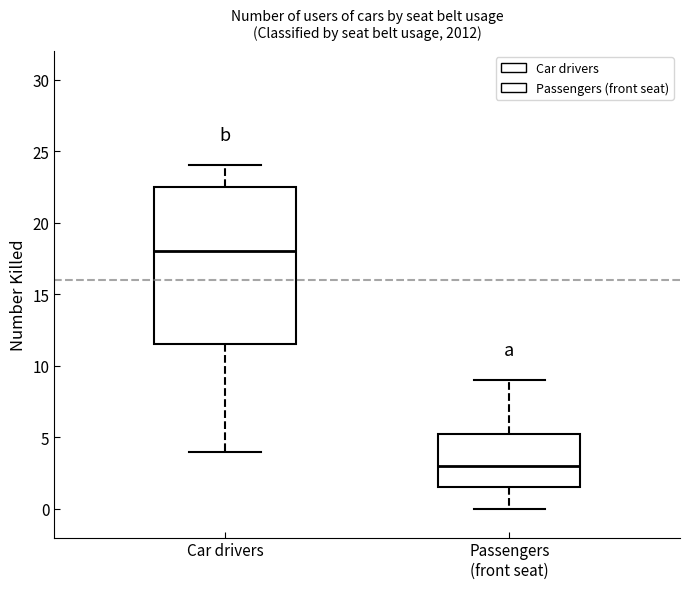

Reading left to right, read every box against the y-axis: the position of its median line, the range the box covers, and the ends of its whiskers. The values are not printed on the chart, so give them approximately, as read against the axis.

Car drivers: median 18.0, box 11.5 to 22.5, whiskers 4.0 to 24.0
Passengers (front seat): median 3.0, box 1.5 to 5.5, whiskers 0.0 to 9.0